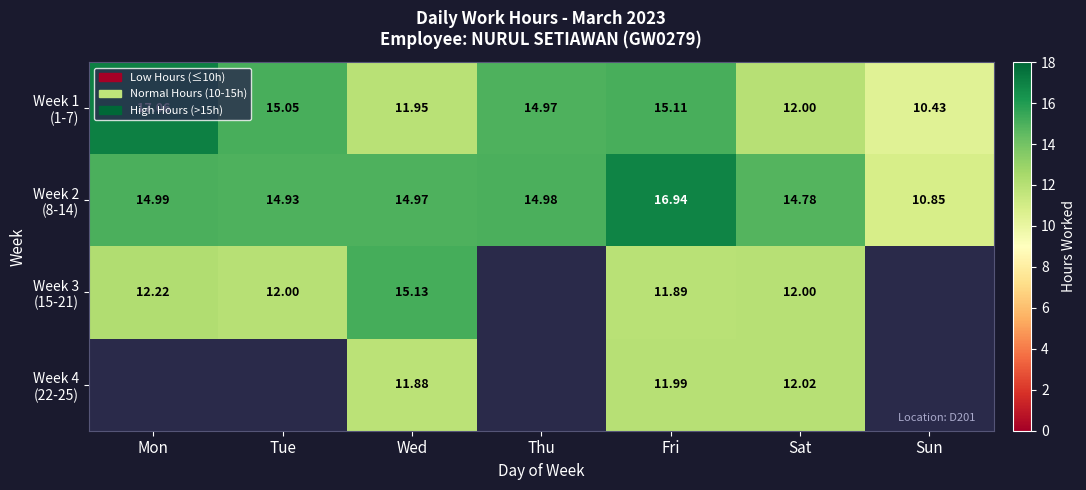

Which series changed the most between Fri and Sun?

Week 2 (8-14)